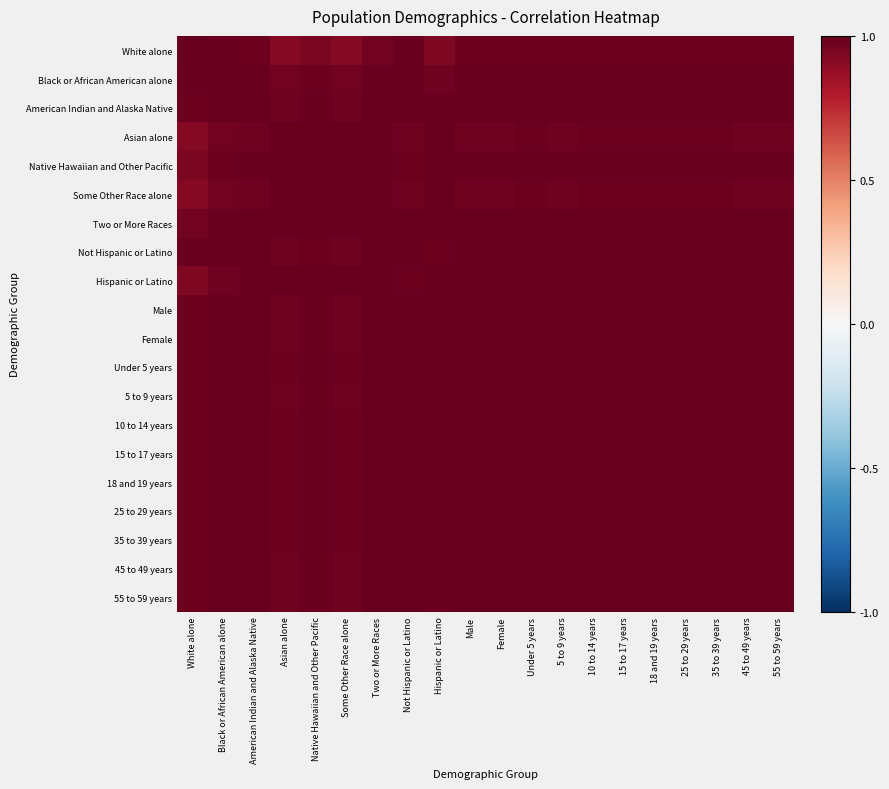

Reading left to right, list all the values displayed in this chart.

White alone: White alone=1.0	Black or African American alone=1.0	American Indian and Alaska Native=1.0	Asian alone=0.9	Native Hawaiian and Other Pacific=0.9	Some Other Race alone=0.9	Two or More Races=1.0	Not Hispanic or Latino=1.0	Hispanic or Latino=0.9	Male=1.0	Female=1.0	Under 5 years=1.0	5 to 9 years=1.0	10 to 14 years=1.0	15 to 17 years=1.0	18 and 19 years=1.0	25 to 29 years=1.0	35 to 39 years=1.0	45 to 49 years=1.0	55 to 59 years=1.0
Black or African American alone: White alone=1.0	Black or African American alone=1.0	American Indian and Alaska Native=1.0	Asian alone=1.0	Native Hawaiian and Other Pacific=1.0	Some Other Race alone=1.0	Two or More Races=1.0	Not Hispanic or Latino=1.0	Hispanic or Latino=1.0	Male=1.0	Female=1.0	Under 5 years=1.0	5 to 9 years=1.0	10 to 14 years=1.0	15 to 17 years=1.0	18 and 19 years=1.0	25 to 29 years=1.0	35 to 39 years=1.0	45 to 49 years=1.0	55 to 59 years=1.0
American Indian and Alaska Native: White alone=1.0	Black or African American alone=1.0	American Indian and Alaska Native=1.0	Asian alone=1.0	Native Hawaiian and Other Pacific=1.0	Some Other Race alone=1.0	Two or More Races=1.0	Not Hispanic or Latino=1.0	Hispanic or Latino=1.0	Male=1.0	Female=1.0	Under 5 years=1.0	5 to 9 years=1.0	10 to 14 years=1.0	15 to 17 years=1.0	18 and 19 years=1.0	25 to 29 years=1.0	35 to 39 years=1.0	45 to 49 years=1.0	55 to 59 years=1.0
Asian alone: White alone=0.9	Black or African American alone=1.0	American Indian and Alaska Native=1.0	Asian alone=1.0	Native Hawaiian and Other Pacific=1.0	Some Other Race alone=1.0	Two or More Races=1.0	Not Hispanic or Latino=1.0	Hispanic or Latino=1.0	Male=1.0	Female=1.0	Under 5 years=1.0	5 to 9 years=1.0	10 to 14 years=1.0	15 to 17 years=1.0	18 and 19 years=1.0	25 to 29 years=1.0	35 to 39 years=1.0	45 to 49 years=1.0	55 to 59 years=1.0
Native Hawaiian and Other Pacific: White alone=0.9	Black or African American alone=1.0	American Indian and Alaska Native=1.0	Asian alone=1.0	Native Hawaiian and Other Pacific=1.0	Some Other Race alone=1.0	Two or More Races=1.0	Not Hispanic or Latino=1.0	Hispanic or Latino=1.0	Male=1.0	Female=1.0	Under 5 years=1.0	5 to 9 years=1.0	10 to 14 years=1.0	15 to 17 years=1.0	18 and 19 years=1.0	25 to 29 years=1.0	35 to 39 years=1.0	45 to 49 years=1.0	55 to 59 years=1.0
Some Other Race alone: White alone=0.9	Black or African American alone=1.0	American Indian and Alaska Native=1.0	Asian alone=1.0	Native Hawaiian and Other Pacific=1.0	Some Other Race alone=1.0	Two or More Races=1.0	Not Hispanic or Latino=1.0	Hispanic or Latino=1.0	Male=1.0	Female=1.0	Under 5 years=1.0	5 to 9 years=1.0	10 to 14 years=1.0	15 to 17 years=1.0	18 and 19 years=1.0	25 to 29 years=1.0	35 to 39 years=1.0	45 to 49 years=1.0	55 to 59 years=1.0
Two or More Races: White alone=1.0	Black or African American alone=1.0	American Indian and Alaska Native=1.0	Asian alone=1.0	Native Hawaiian and Other Pacific=1.0	Some Other Race alone=1.0	Two or More Races=1.0	Not Hispanic or Latino=1.0	Hispanic or Latino=1.0	Male=1.0	Female=1.0	Under 5 years=1.0	5 to 9 years=1.0	10 to 14 years=1.0	15 to 17 years=1.0	18 and 19 years=1.0	25 to 29 years=1.0	35 to 39 years=1.0	45 to 49 years=1.0	55 to 59 years=1.0
Not Hispanic or Latino: White alone=1.0	Black or African American alone=1.0	American Indian and Alaska Native=1.0	Asian alone=1.0	Native Hawaiian and Other Pacific=1.0	Some Other Race alone=1.0	Two or More Races=1.0	Not Hispanic or Latino=1.0	Hispanic or Latino=1.0	Male=1.0	Female=1.0	Under 5 years=1.0	5 to 9 years=1.0	10 to 14 years=1.0	15 to 17 years=1.0	18 and 19 years=1.0	25 to 29 years=1.0	35 to 39 years=1.0	45 to 49 years=1.0	55 to 59 years=1.0
Hispanic or Latino: White alone=0.9	Black or African American alone=1.0	American Indian and Alaska Native=1.0	Asian alone=1.0	Native Hawaiian and Other Pacific=1.0	Some Other Race alone=1.0	Two or More Races=1.0	Not Hispanic or Latino=1.0	Hispanic or Latino=1.0	Male=1.0	Female=1.0	Under 5 years=1.0	5 to 9 years=1.0	10 to 14 years=1.0	15 to 17 years=1.0	18 and 19 years=1.0	25 to 29 years=1.0	35 to 39 years=1.0	45 to 49 years=1.0	55 to 59 years=1.0
Male: White alone=1.0	Black or African American alone=1.0	American Indian and Alaska Native=1.0	Asian alone=1.0	Native Hawaiian and Other Pacific=1.0	Some Other Race alone=1.0	Two or More Races=1.0	Not Hispanic or Latino=1.0	Hispanic or Latino=1.0	Male=1.0	Female=1.0	Under 5 years=1.0	5 to 9 years=1.0	10 to 14 years=1.0	15 to 17 years=1.0	18 and 19 years=1.0	25 to 29 years=1.0	35 to 39 years=1.0	45 to 49 years=1.0	55 to 59 years=1.0
Female: White alone=1.0	Black or African American alone=1.0	American Indian and Alaska Native=1.0	Asian alone=1.0	Native Hawaiian and Other Pacific=1.0	Some Other Race alone=1.0	Two or More Races=1.0	Not Hispanic or Latino=1.0	Hispanic or Latino=1.0	Male=1.0	Female=1.0	Under 5 years=1.0	5 to 9 years=1.0	10 to 14 years=1.0	15 to 17 years=1.0	18 and 19 years=1.0	25 to 29 years=1.0	35 to 39 years=1.0	45 to 49 years=1.0	55 to 59 years=1.0
Under 5 years: White alone=1.0	Black or African American alone=1.0	American Indian and Alaska Native=1.0	Asian alone=1.0	Native Hawaiian and Other Pacific=1.0	Some Other Race alone=1.0	Two or More Races=1.0	Not Hispanic or Latino=1.0	Hispanic or Latino=1.0	Male=1.0	Female=1.0	Under 5 years=1.0	5 to 9 years=1.0	10 to 14 years=1.0	15 to 17 years=1.0	18 and 19 years=1.0	25 to 29 years=1.0	35 to 39 years=1.0	45 to 49 years=1.0	55 to 59 years=1.0
5 to 9 years: White alone=1.0	Black or African American alone=1.0	American Indian and Alaska Native=1.0	Asian alone=1.0	Native Hawaiian and Other Pacific=1.0	Some Other Race alone=1.0	Two or More Races=1.0	Not Hispanic or Latino=1.0	Hispanic or Latino=1.0	Male=1.0	Female=1.0	Under 5 years=1.0	5 to 9 years=1.0	10 to 14 years=1.0	15 to 17 years=1.0	18 and 19 years=1.0	25 to 29 years=1.0	35 to 39 years=1.0	45 to 49 years=1.0	55 to 59 years=1.0
10 to 14 years: White alone=1.0	Black or African American alone=1.0	American Indian and Alaska Native=1.0	Asian alone=1.0	Native Hawaiian and Other Pacific=1.0	Some Other Race alone=1.0	Two or More Races=1.0	Not Hispanic or Latino=1.0	Hispanic or Latino=1.0	Male=1.0	Female=1.0	Under 5 years=1.0	5 to 9 years=1.0	10 to 14 years=1.0	15 to 17 years=1.0	18 and 19 years=1.0	25 to 29 years=1.0	35 to 39 years=1.0	45 to 49 years=1.0	55 to 59 years=1.0
15 to 17 years: White alone=1.0	Black or African American alone=1.0	American Indian and Alaska Native=1.0	Asian alone=1.0	Native Hawaiian and Other Pacific=1.0	Some Other Race alone=1.0	Two or More Races=1.0	Not Hispanic or Latino=1.0	Hispanic or Latino=1.0	Male=1.0	Female=1.0	Under 5 years=1.0	5 to 9 years=1.0	10 to 14 years=1.0	15 to 17 years=1.0	18 and 19 years=1.0	25 to 29 years=1.0	35 to 39 years=1.0	45 to 49 years=1.0	55 to 59 years=1.0
18 and 19 years: White alone=1.0	Black or African American alone=1.0	American Indian and Alaska Native=1.0	Asian alone=1.0	Native Hawaiian and Other Pacific=1.0	Some Other Race alone=1.0	Two or More Races=1.0	Not Hispanic or Latino=1.0	Hispanic or Latino=1.0	Male=1.0	Female=1.0	Under 5 years=1.0	5 to 9 years=1.0	10 to 14 years=1.0	15 to 17 years=1.0	18 and 19 years=1.0	25 to 29 years=1.0	35 to 39 years=1.0	45 to 49 years=1.0	55 to 59 years=1.0
25 to 29 years: White alone=1.0	Black or African American alone=1.0	American Indian and Alaska Native=1.0	Asian alone=1.0	Native Hawaiian and Other Pacific=1.0	Some Other Race alone=1.0	Two or More Races=1.0	Not Hispanic or Latino=1.0	Hispanic or Latino=1.0	Male=1.0	Female=1.0	Under 5 years=1.0	5 to 9 years=1.0	10 to 14 years=1.0	15 to 17 years=1.0	18 and 19 years=1.0	25 to 29 years=1.0	35 to 39 years=1.0	45 to 49 years=1.0	55 to 59 years=1.0
35 to 39 years: White alone=1.0	Black or African American alone=1.0	American Indian and Alaska Native=1.0	Asian alone=1.0	Native Hawaiian and Other Pacific=1.0	Some Other Race alone=1.0	Two or More Races=1.0	Not Hispanic or Latino=1.0	Hispanic or Latino=1.0	Male=1.0	Female=1.0	Under 5 years=1.0	5 to 9 years=1.0	10 to 14 years=1.0	15 to 17 years=1.0	18 and 19 years=1.0	25 to 29 years=1.0	35 to 39 years=1.0	45 to 49 years=1.0	55 to 59 years=1.0
45 to 49 years: White alone=1.0	Black or African American alone=1.0	American Indian and Alaska Native=1.0	Asian alone=1.0	Native Hawaiian and Other Pacific=1.0	Some Other Race alone=1.0	Two or More Races=1.0	Not Hispanic or Latino=1.0	Hispanic or Latino=1.0	Male=1.0	Female=1.0	Under 5 years=1.0	5 to 9 years=1.0	10 to 14 years=1.0	15 to 17 years=1.0	18 and 19 years=1.0	25 to 29 years=1.0	35 to 39 years=1.0	45 to 49 years=1.0	55 to 59 years=1.0
55 to 59 years: White alone=1.0	Black or African American alone=1.0	American Indian and Alaska Native=1.0	Asian alone=1.0	Native Hawaiian and Other Pacific=1.0	Some Other Race alone=1.0	Two or More Races=1.0	Not Hispanic or Latino=1.0	Hispanic or Latino=1.0	Male=1.0	Female=1.0	Under 5 years=1.0	5 to 9 years=1.0	10 to 14 years=1.0	15 to 17 years=1.0	18 and 19 years=1.0	25 to 29 years=1.0	35 to 39 years=1.0	45 to 49 years=1.0	55 to 59 years=1.0